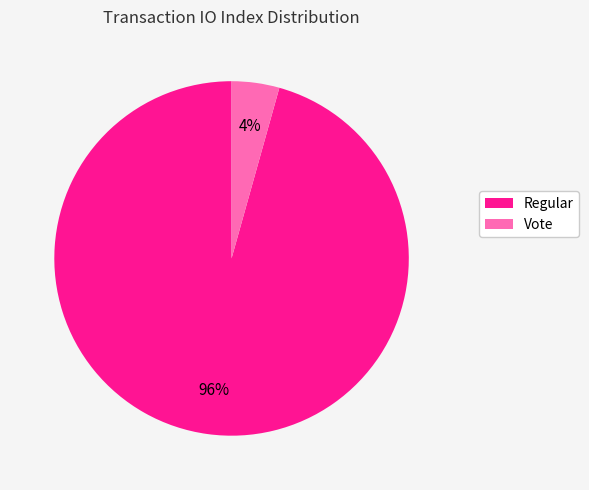

Do Vote and Regular together represent more than half of the pie?

Yes